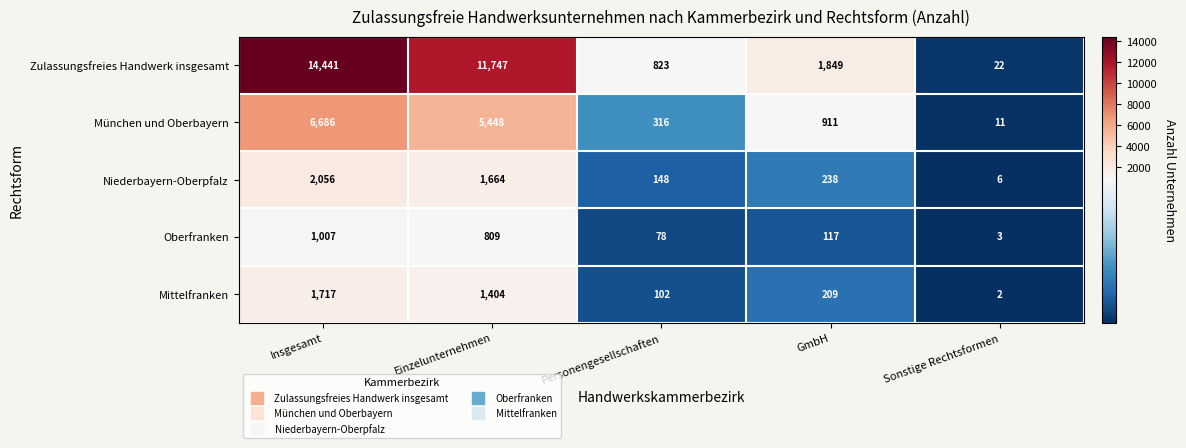

The value of Zulassungsfreies Handwerk insgesamt at Sonstige Rechtsformen is 7. True or false?

False